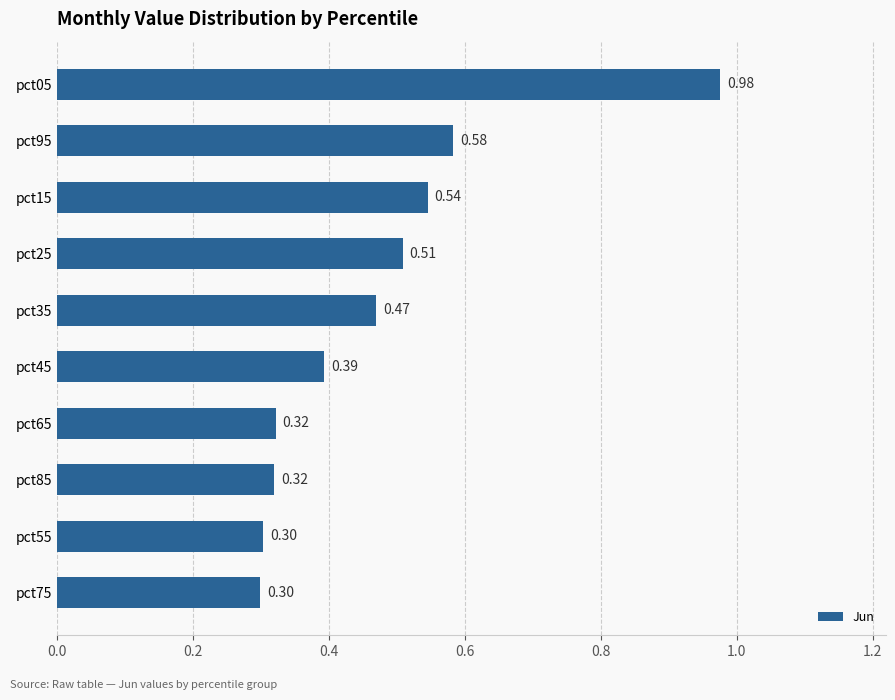

What is the difference between the values at pct95 and pct85?

0.3